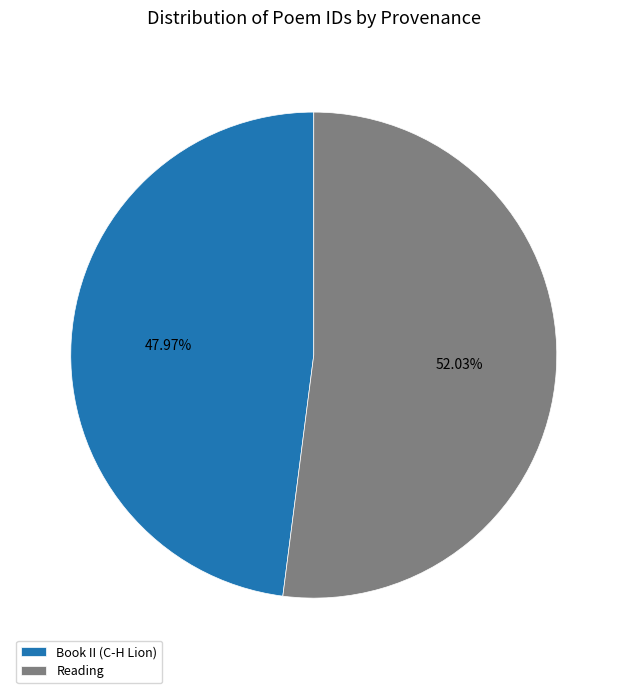

What is the ratio of the value at Book II (C-H Lion) to the value at Reading?

0.9